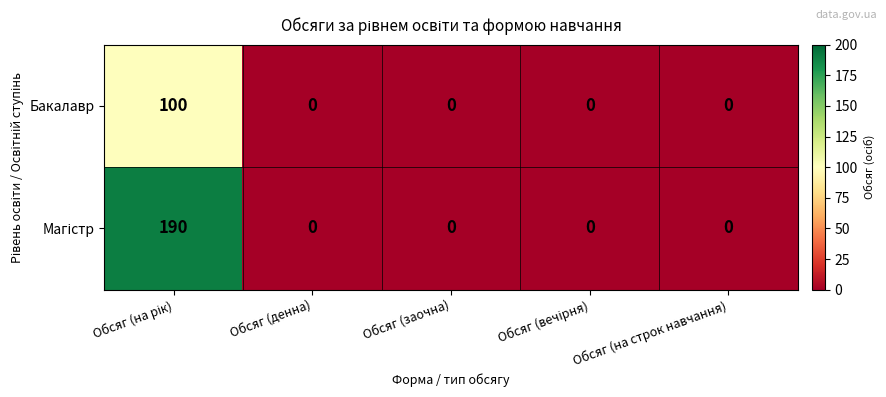

Is it true that Бакалавр equals 0 at Обсяг (денна)?

True